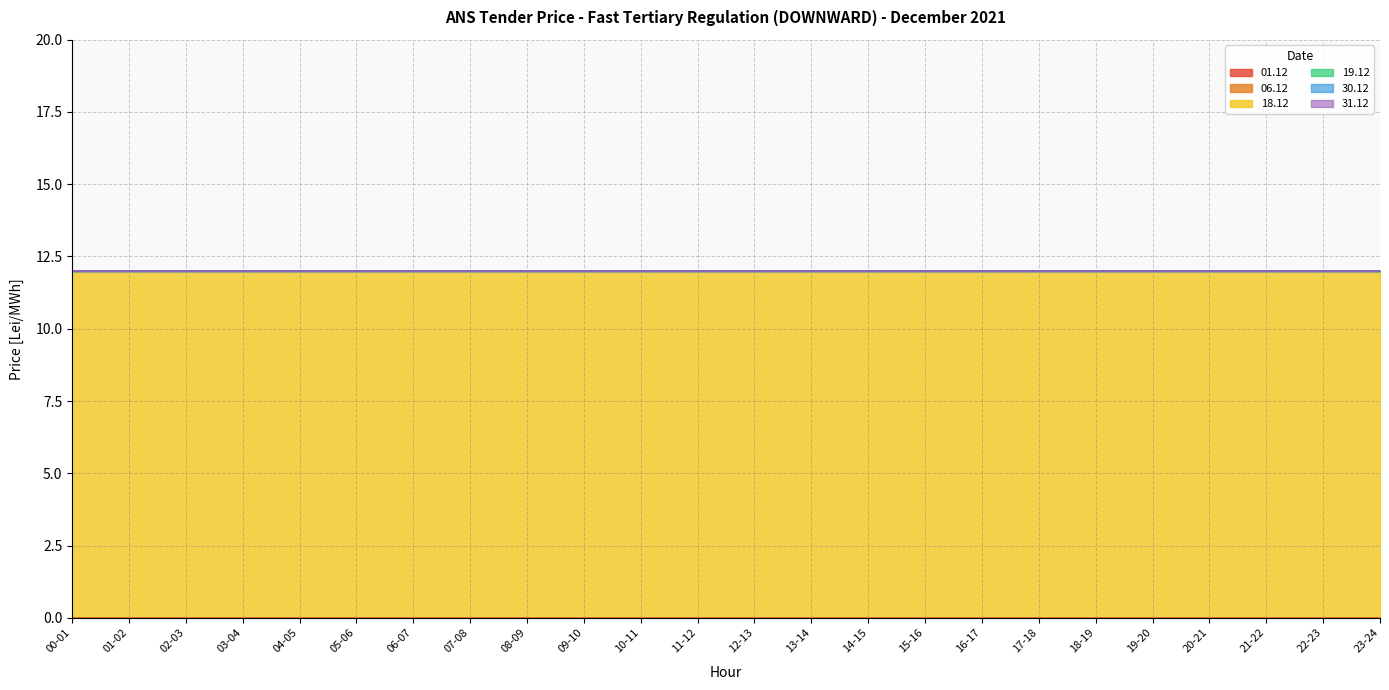

Read the 18.12 value at 16-17.

12